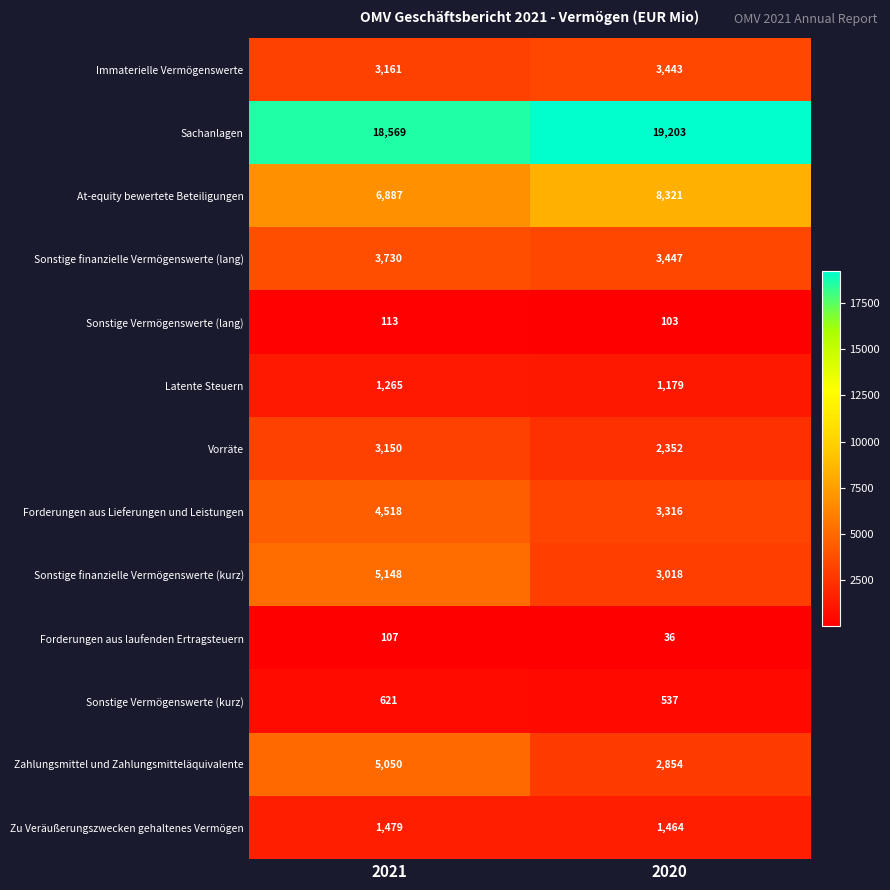

Reading left to right, transcribe all the data shown in this chart.

Immaterielle Vermögenswerte: 3161	3443
Sachanlagen: 18569	19203
At-equity bewertete Beteiligungen: 6887	8321
Sonstige finanzielle Vermögenswerte (lang): 3730	3447
Sonstige Vermögenswerte (lang): 113	103
Latente Steuern: 1265	1179
Vorräte: 3150	2352
Forderungen aus Lieferungen und Leistungen: 4518	3316
Sonstige finanzielle Vermögenswerte (kurz): 5148	3018
Forderungen aus laufenden Ertragsteuern: 107	36
Sonstige Vermögenswerte (kurz): 621	537
Zahlungsmittel und Zahlungsmitteläquivalente: 5050	2854
Zu Veräußerungszwecken gehaltenes Vermögen: 1479	1464